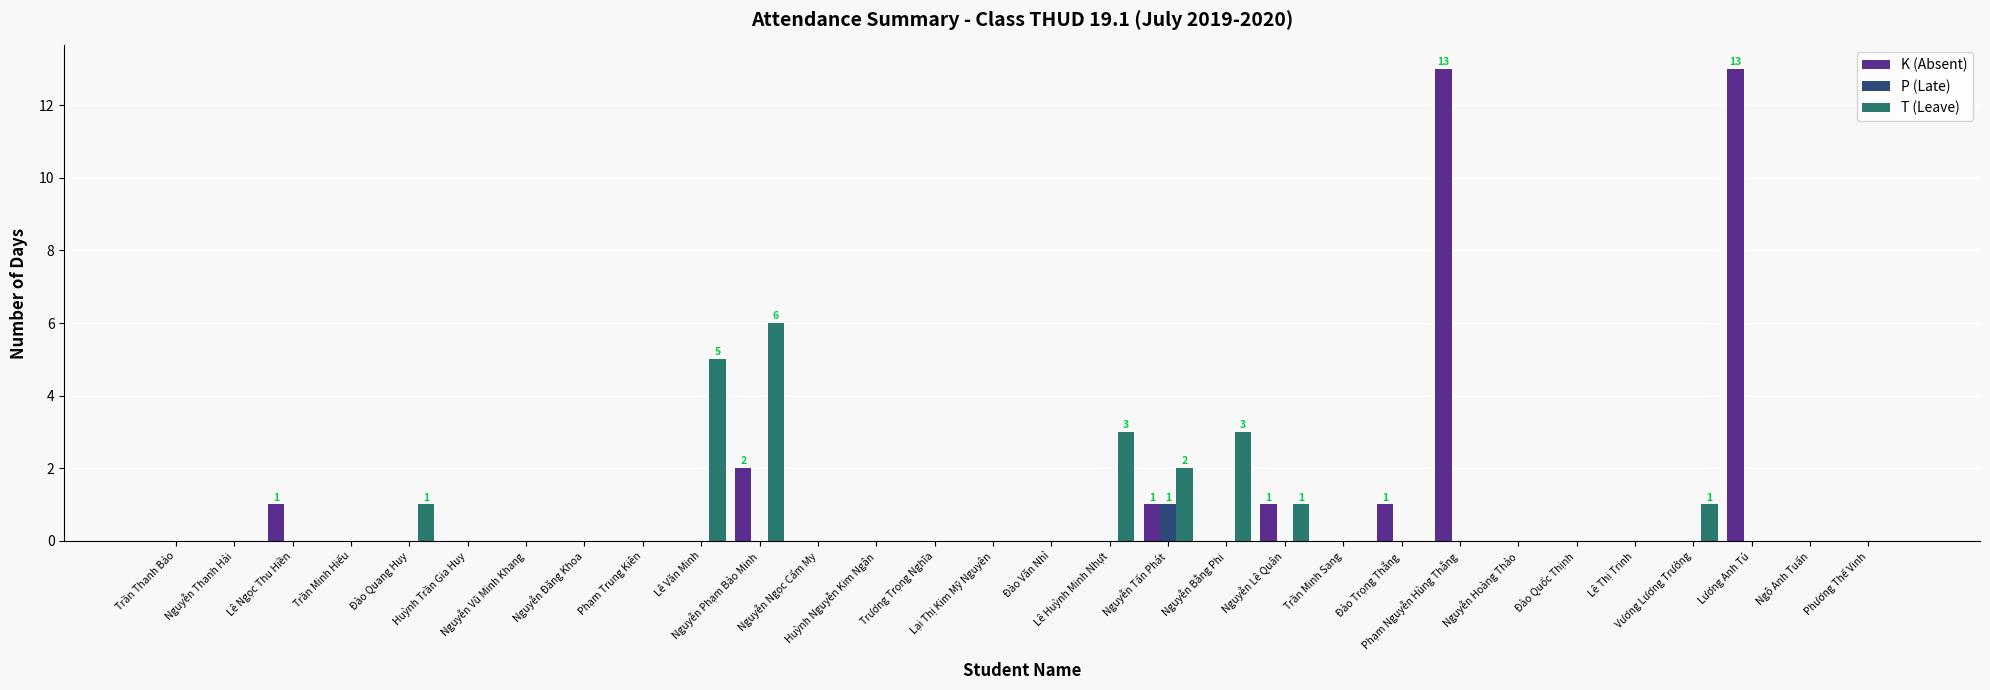

The value of P (Late) at Huỳnh Nguyễn Kim Ngân is 1. True or false?

False